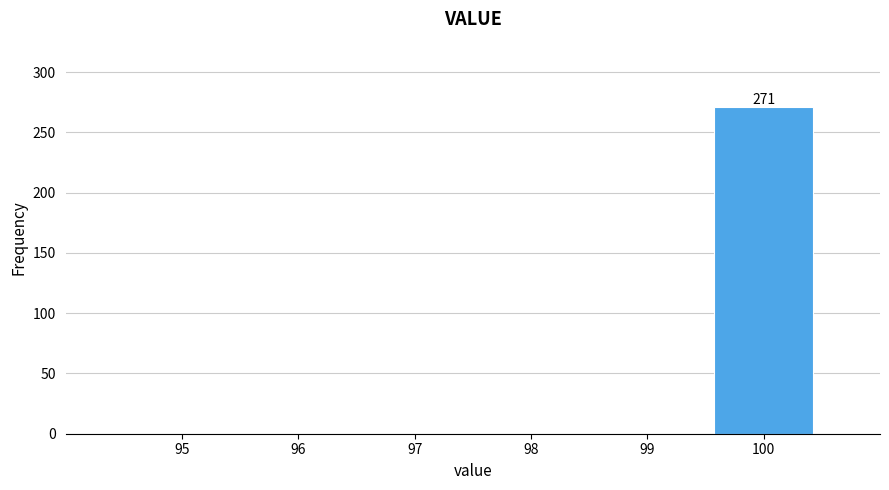

Reading left to right, extract all data points from this chart.

95=0	96=0	97=0	98=0	99=0	100=271